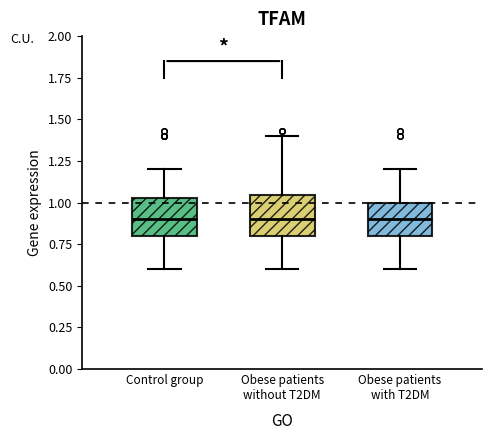

Reading left to right, read every box against the y-axis: the position of its median line, the range the box covers, and the ends of its whiskers. The values are not printed on the chart, so give them approximately, as read against the axis.

Control group: median 0.90, box 0.80 to 1.05, whiskers 0.60 to 1.20
Obese patients without T2DM: median 0.90, box 0.80 to 1.05, whiskers 0.60 to 1.40
Obese patients with T2DM: median 0.90, box 0.80 to 1.00, whiskers 0.60 to 1.20